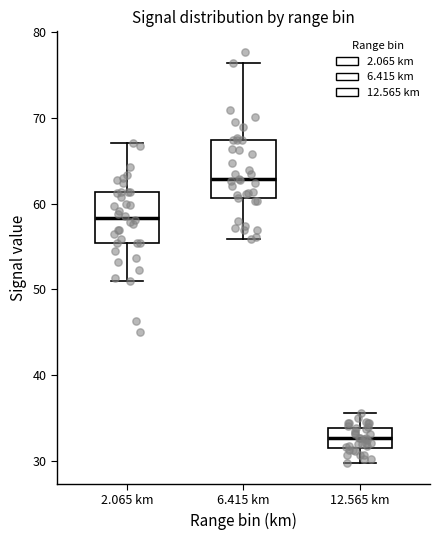

Where does the median line of the box for 2.065 km sit on the y-axis? The values are not printed on the chart, so give them approximately, as read against the axis.

58